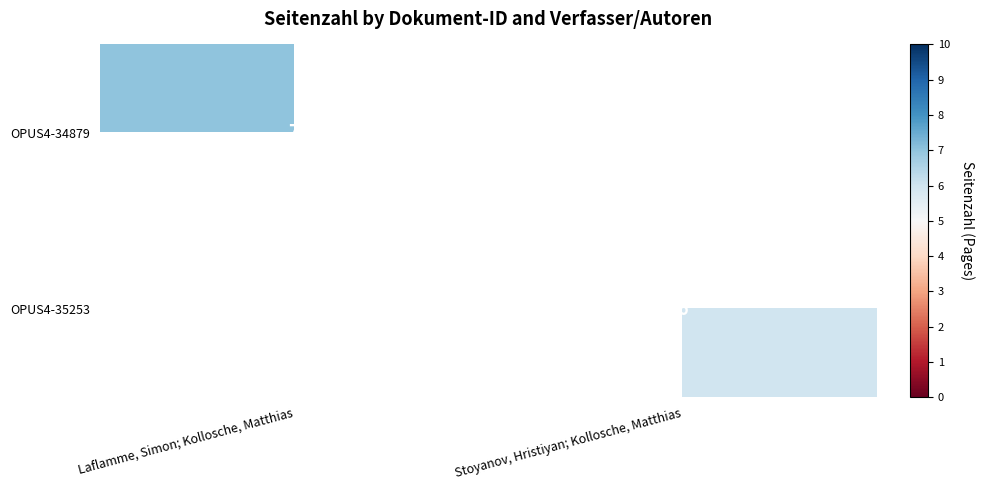

How many data points does each series have?

2